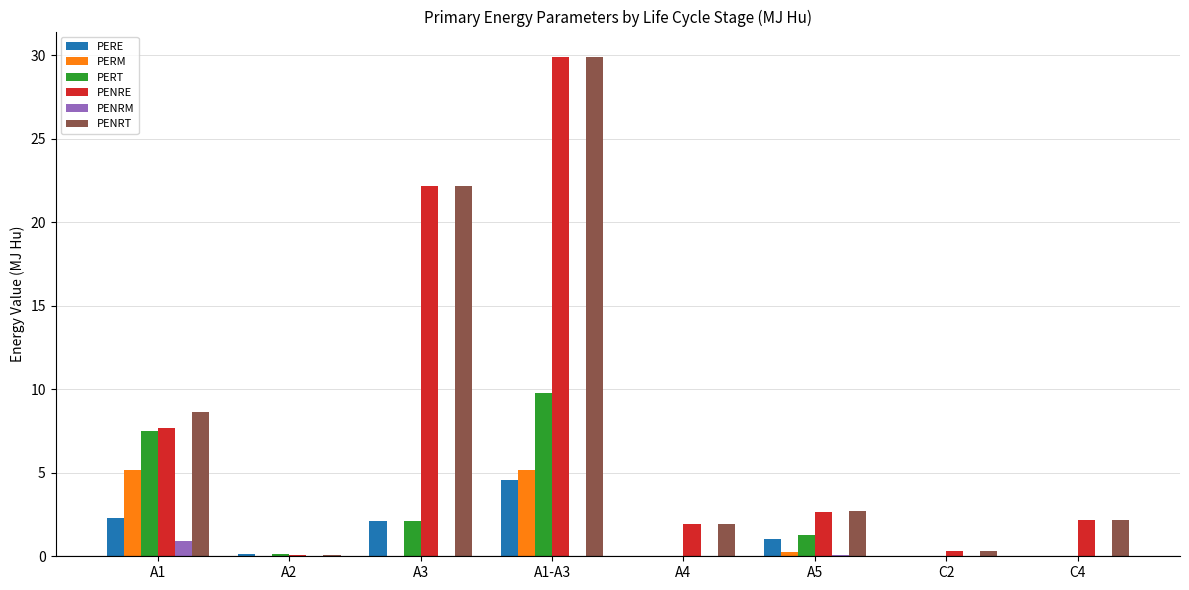

The value of PERE at C2 is 0.0. True or false?

True